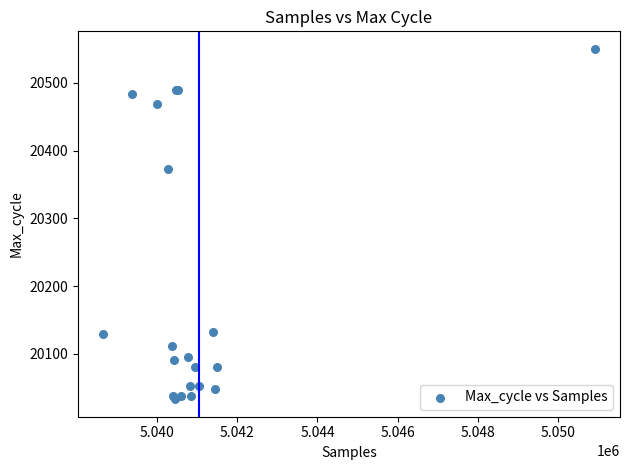

What Y value in the scatter plot is closest to 20291?

20373